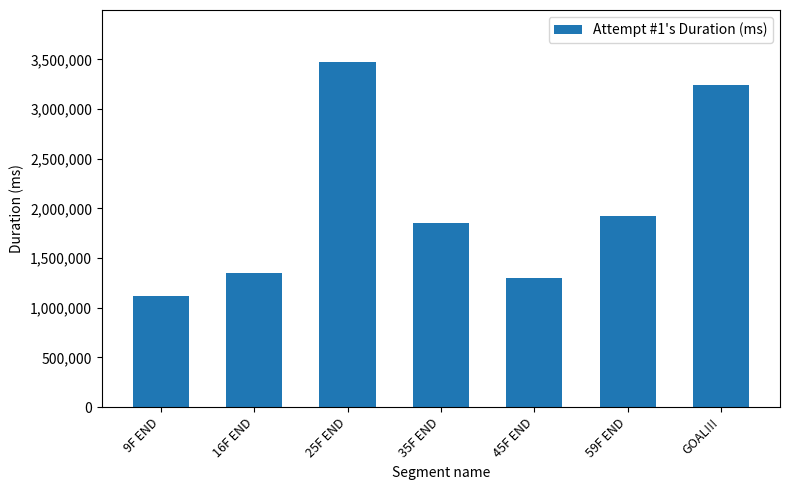

What position from the left is 16F END?

2